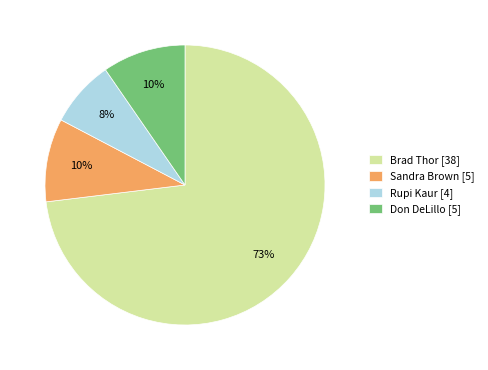

Is the sum of Rupi Kaur [4] and Brad Thor [38] greater than half?

Yes